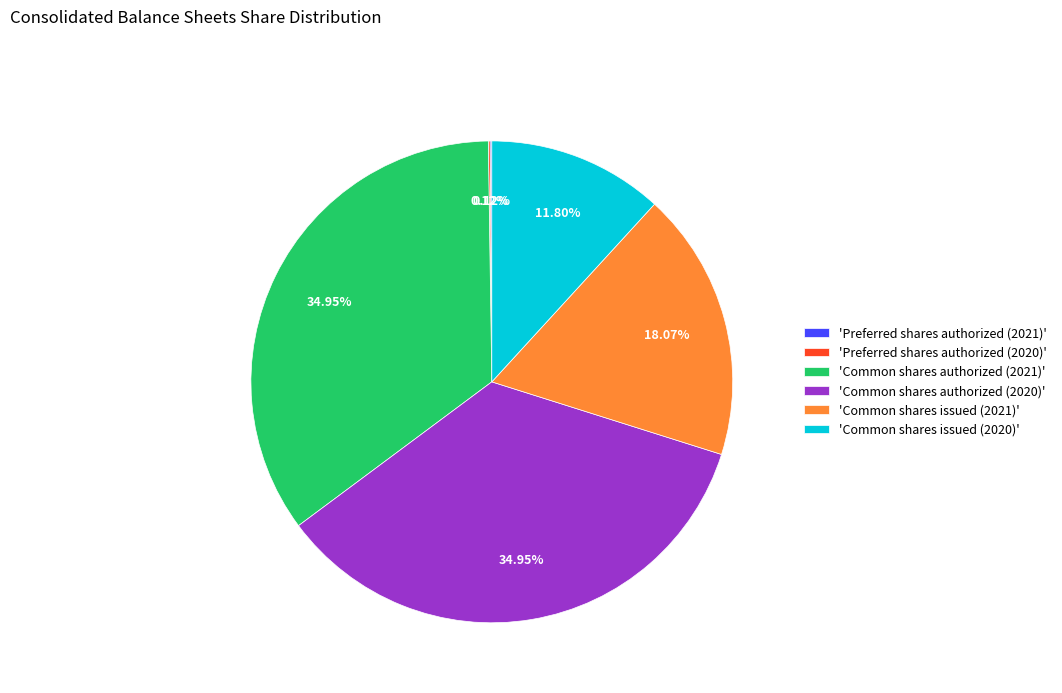

Is there any slice that represents more than half of the pie?

No